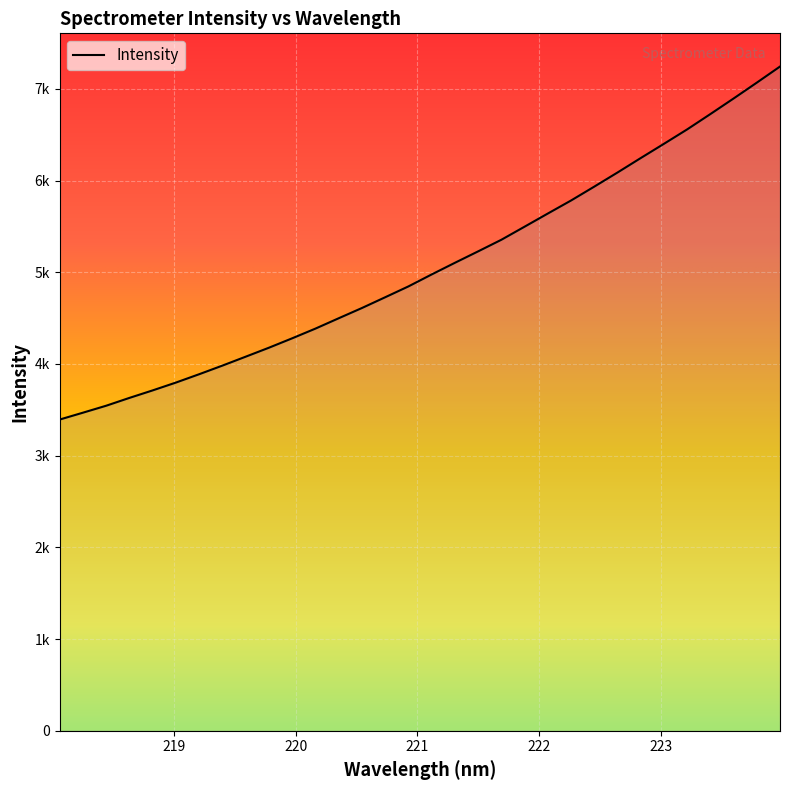

Does the chart display data point markers on the line(s)?

No